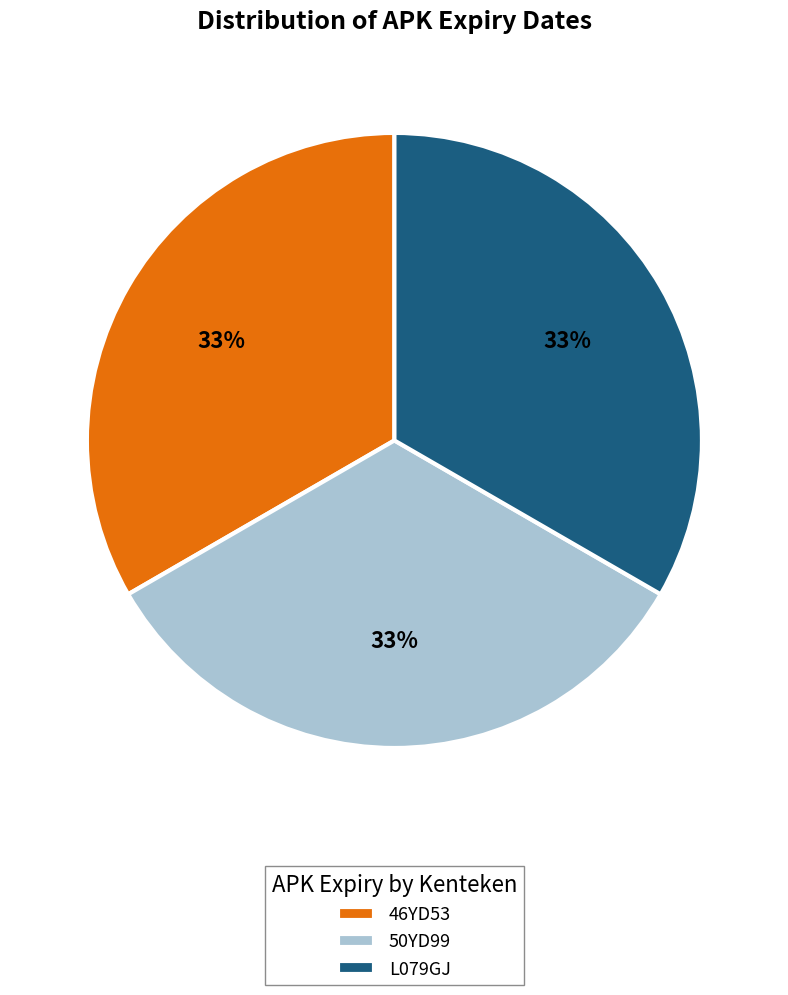

Is 46YD53 the majority of the pie?

No